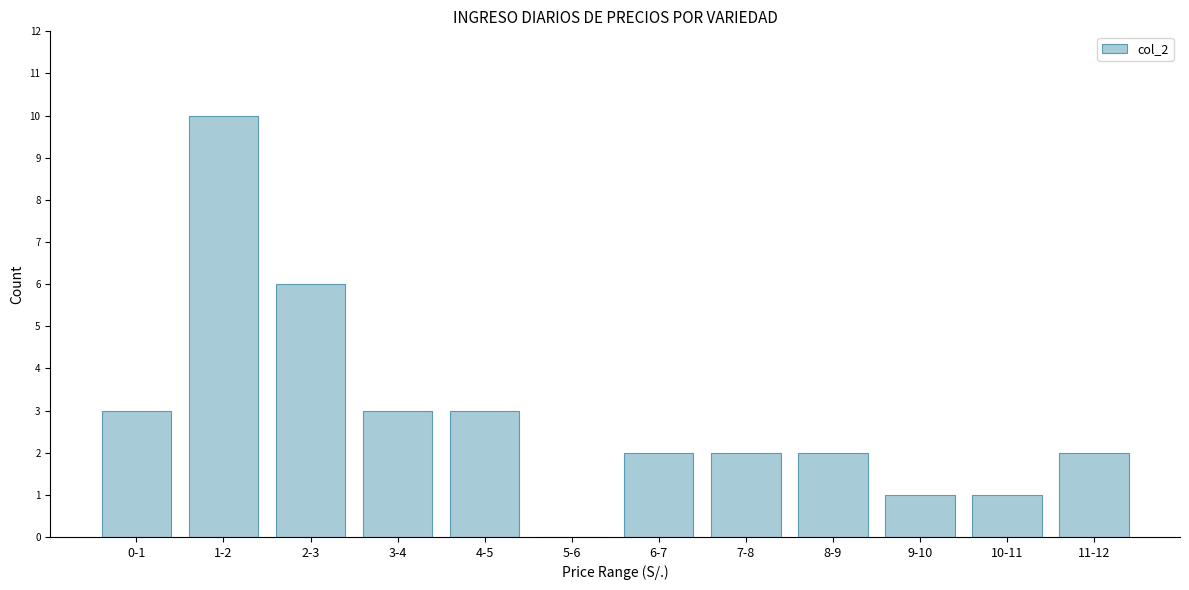

Reading left to right, extract all data points from this chart.

0-1=3	1-2=10	2-3=6	3-4=3	4-5=3	5-6=0	6-7=2	7-8=2	8-9=2	9-10=1	10-11=1	11-12=2